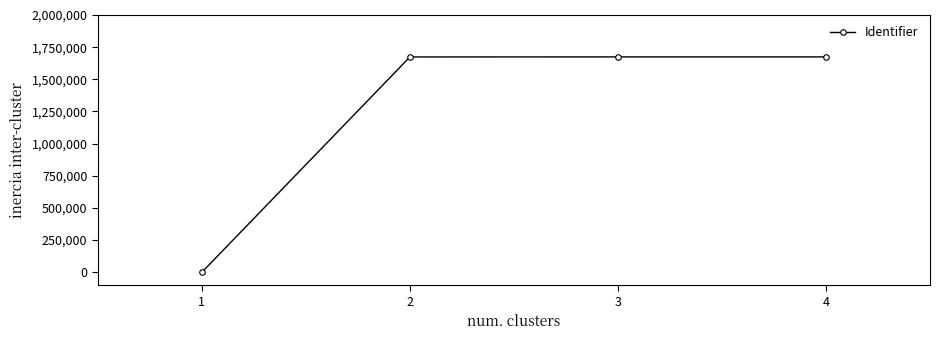

The chart shows a value of 0 at 1. True or false?

True